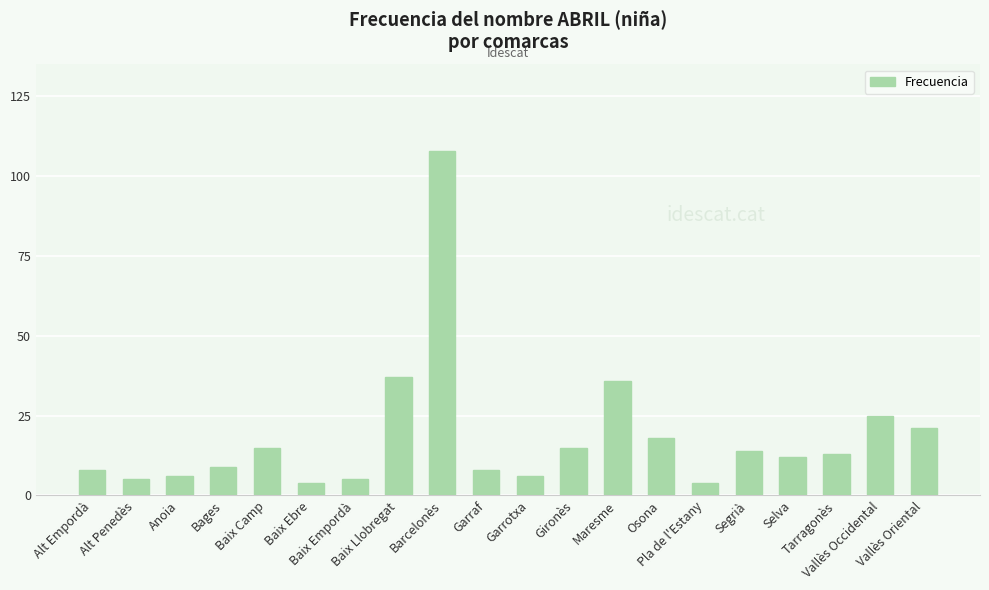

Which has a higher value, Baix Camp or Alt Penedès?

Baix Camp